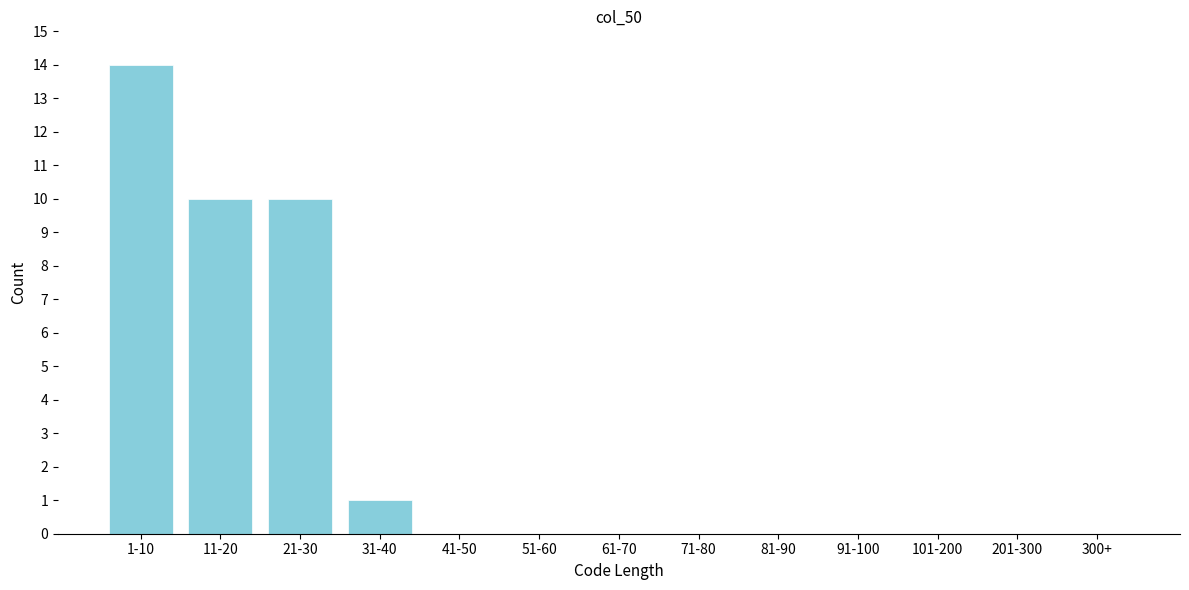

Reading left to right, transcribe all the data shown in this chart.

1-10=14	11-20=10	21-30=10	31-40=1	41-50=0	51-60=0	61-70=0	71-80=0	81-90=0	91-100=0	101-200=0	201-300=0	300+=0